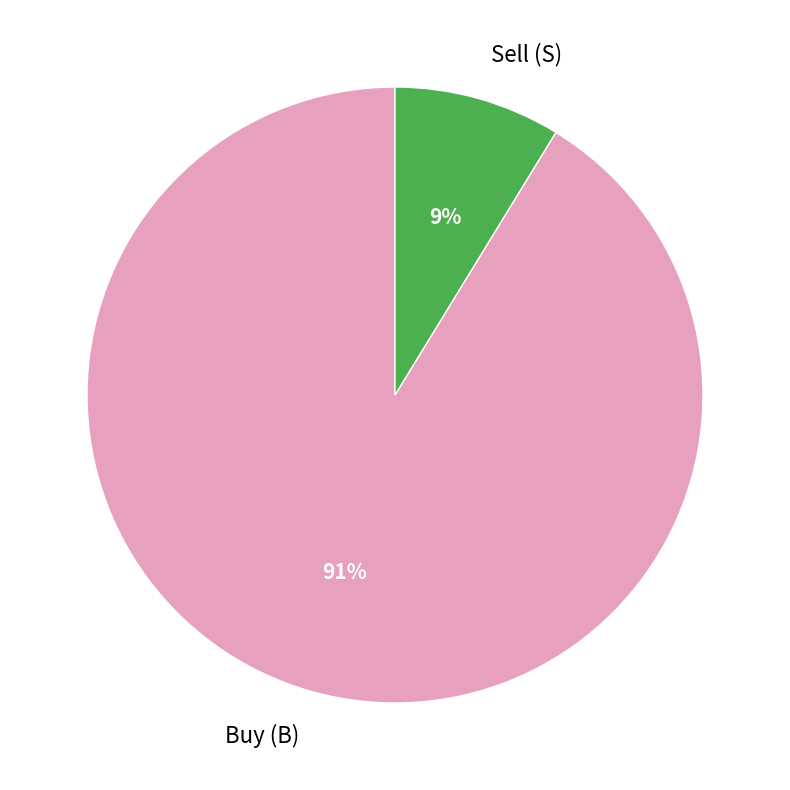

Is it true that Sell (S) is 9% of the pie?

True